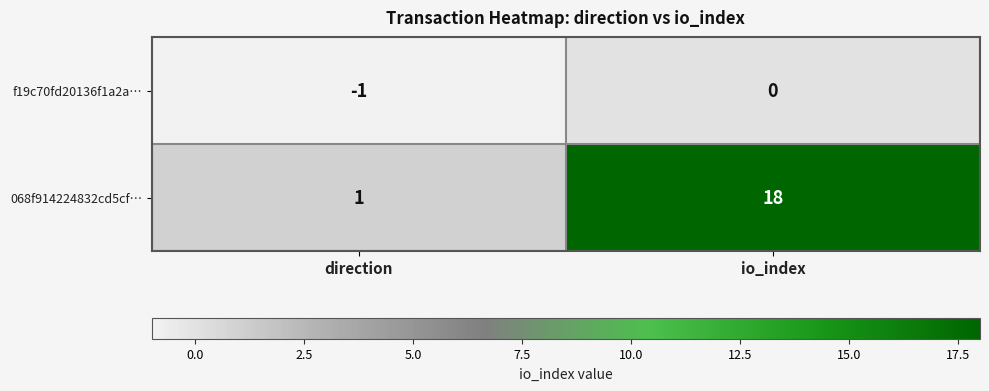

At which label is 068f914224832cd5cf… closest to 9?

direction